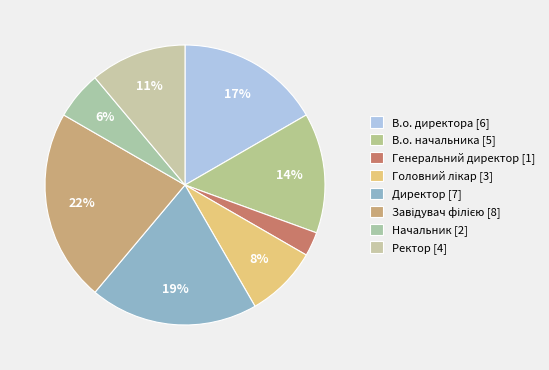

How many segments does this pie chart have?

8